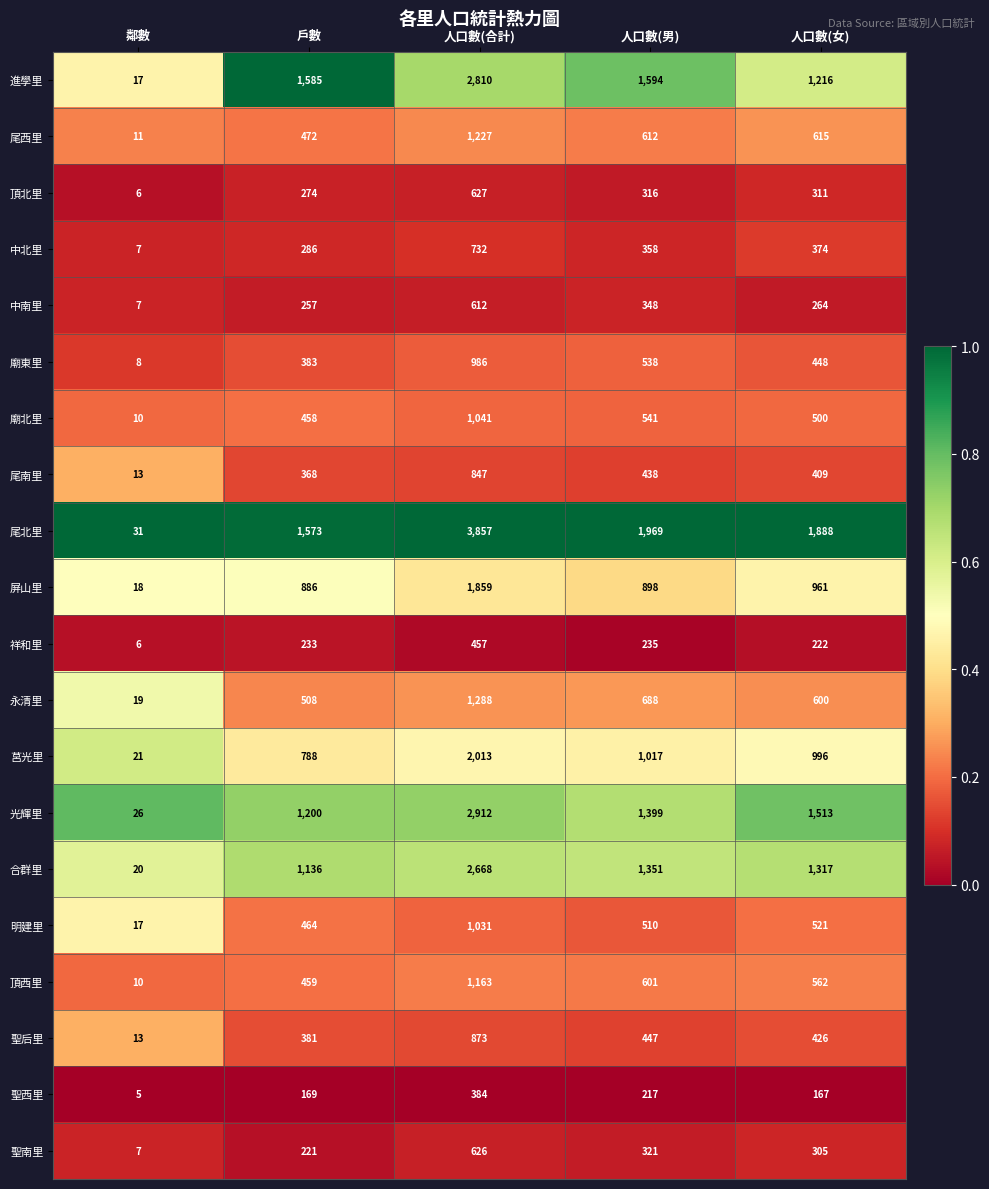

Which series has the widest spread of values?

尾北里